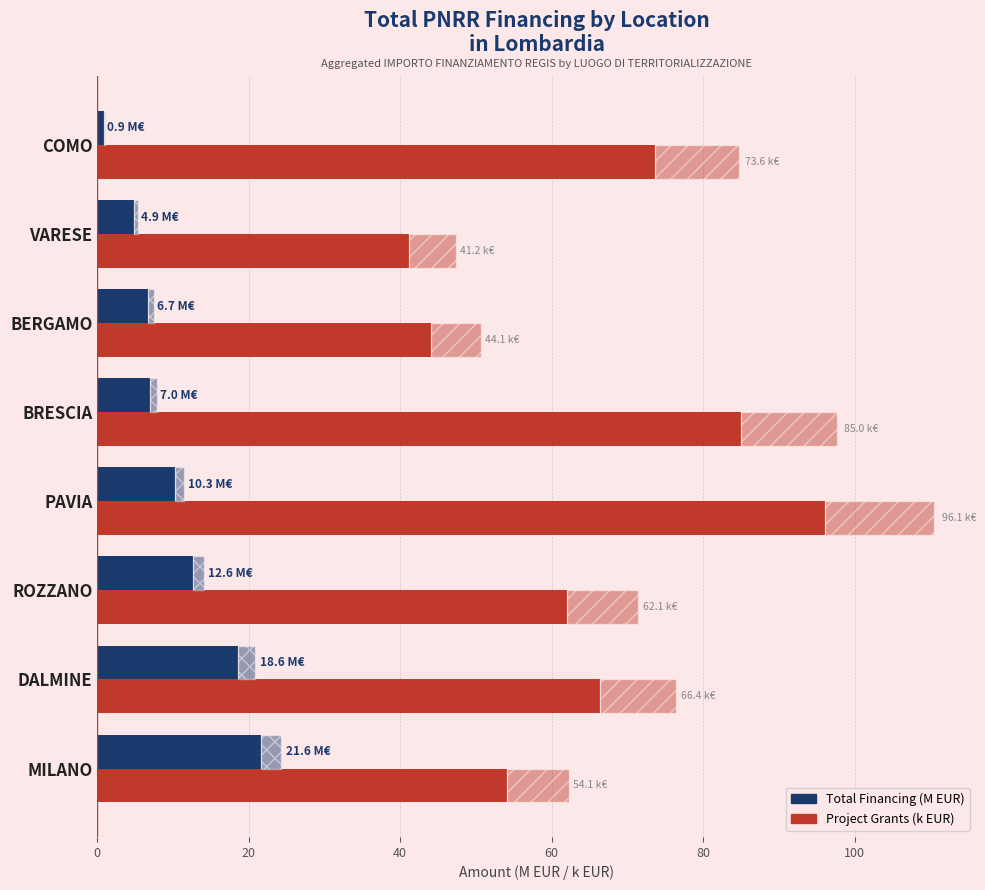

What is the greatest value displayed?

96.1